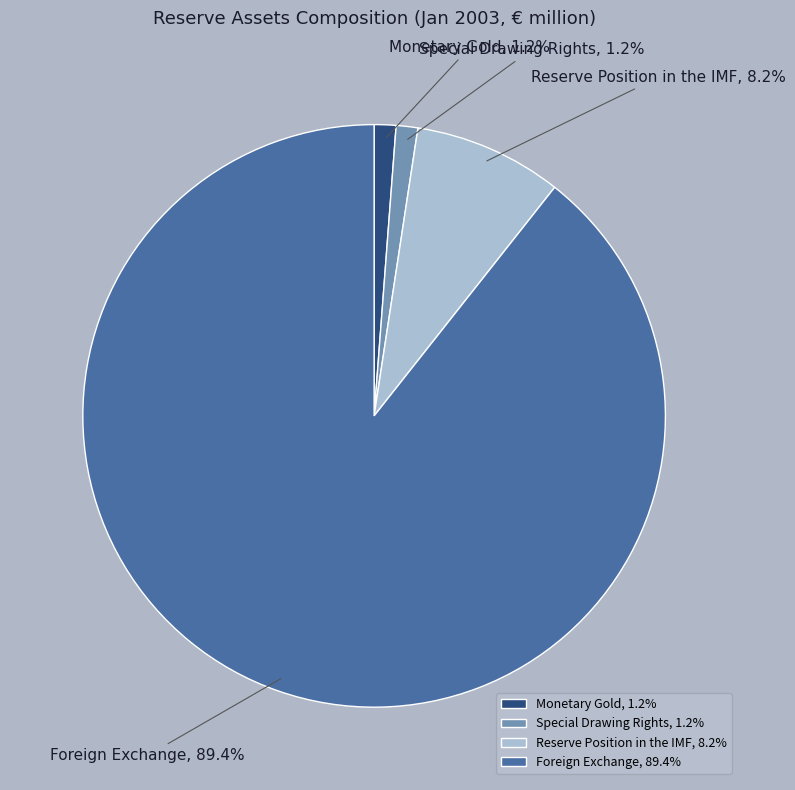

How many segments does this pie chart have?

4